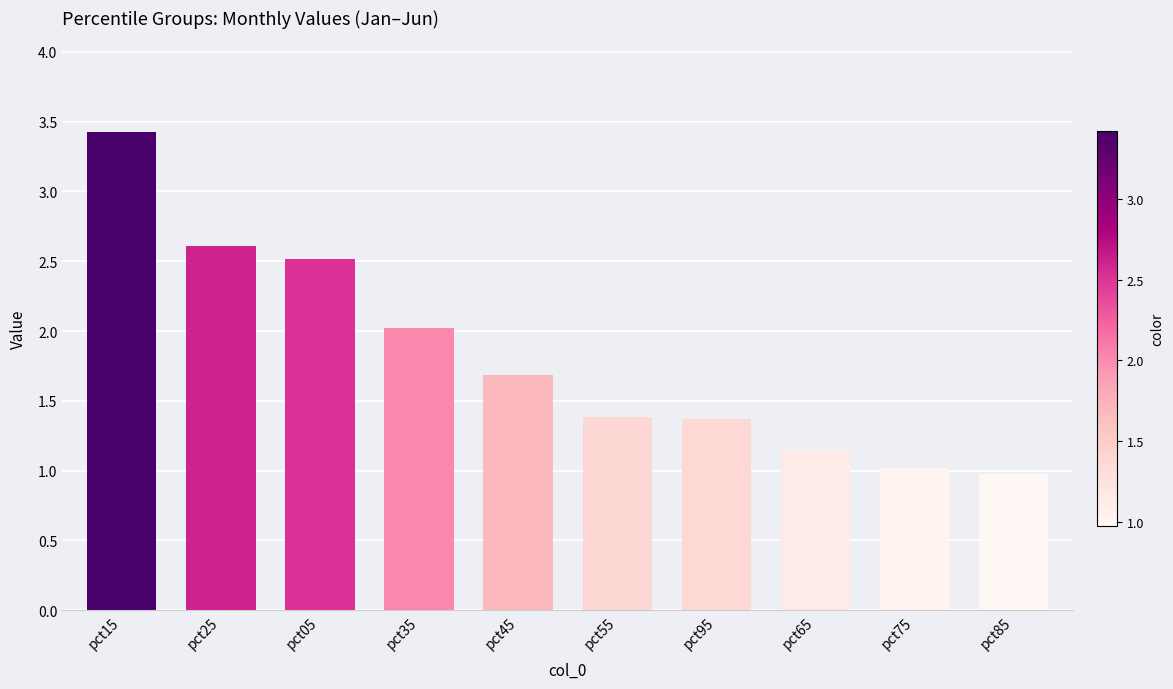

At which category does the chart reach its peak across all series?

pct15